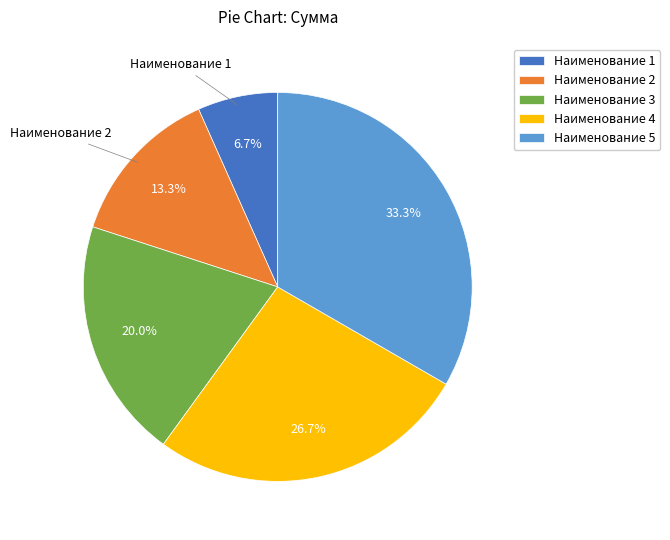

What is the smallest slice in the pie chart?

Наименование 1